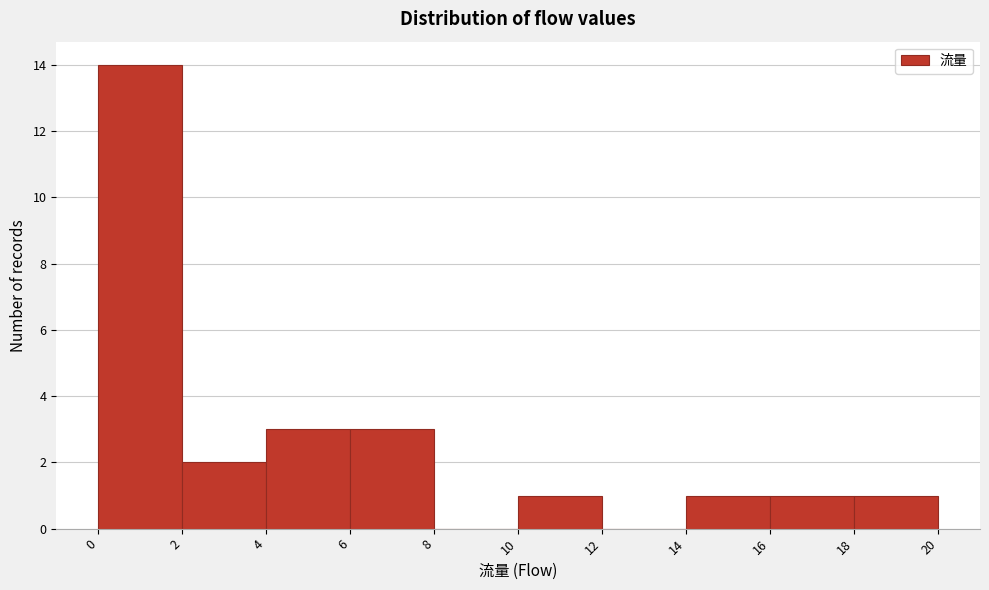

How tall is the bar that spans 18 to 20 on the x-axis? The values are not printed on the chart, so give them approximately, as read against the axis.

1